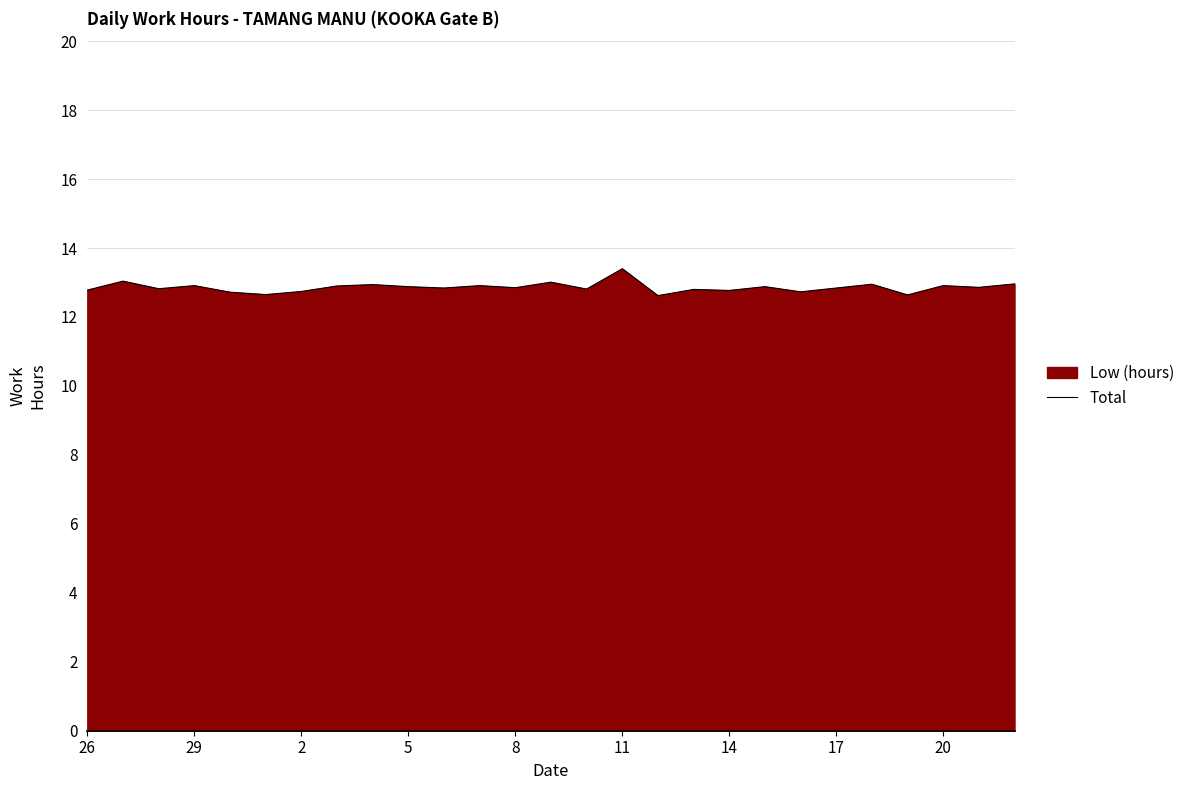

What is the difference between the maximum and minimum values?

0.8